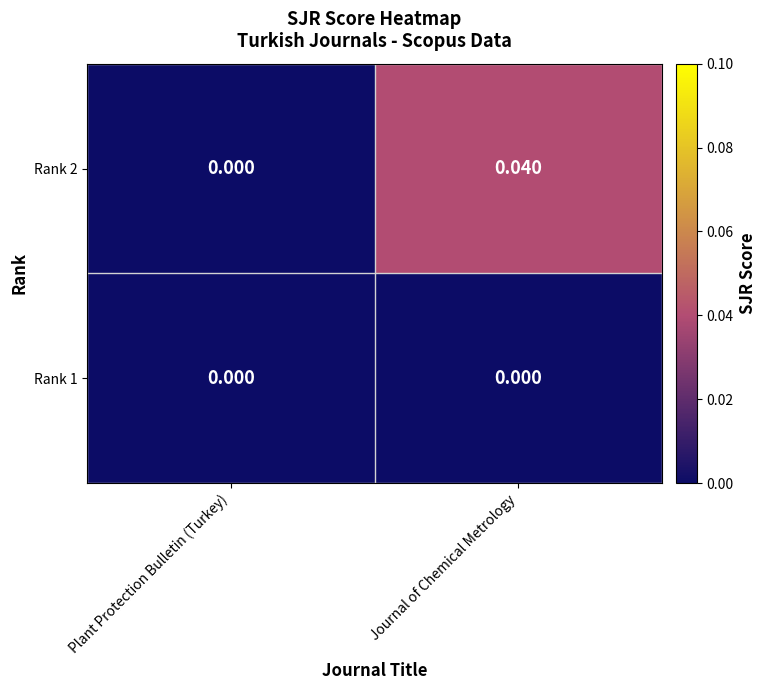

List the labels in order of Rank 2 value, smallest first.

Plant Protection Bulletin (Turkey), Journal of Chemical Metrology